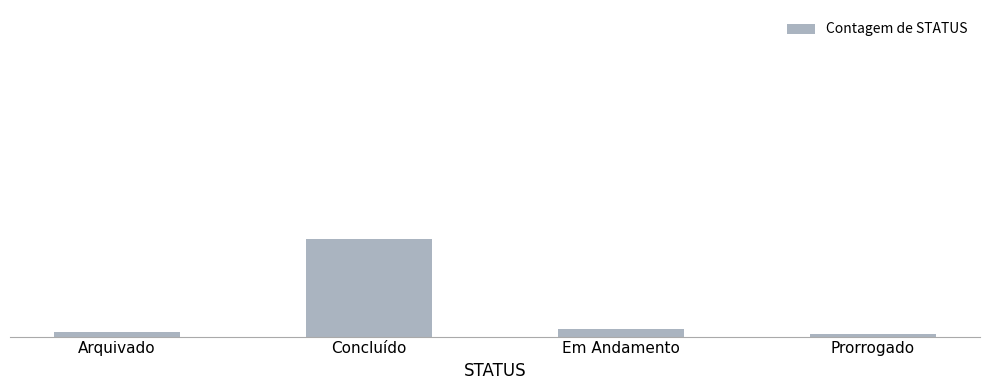

Reading left to right, list all the values displayed in this chart.

Arquivado=2	Concluído=39	Em Andamento=3	Prorrogado=1